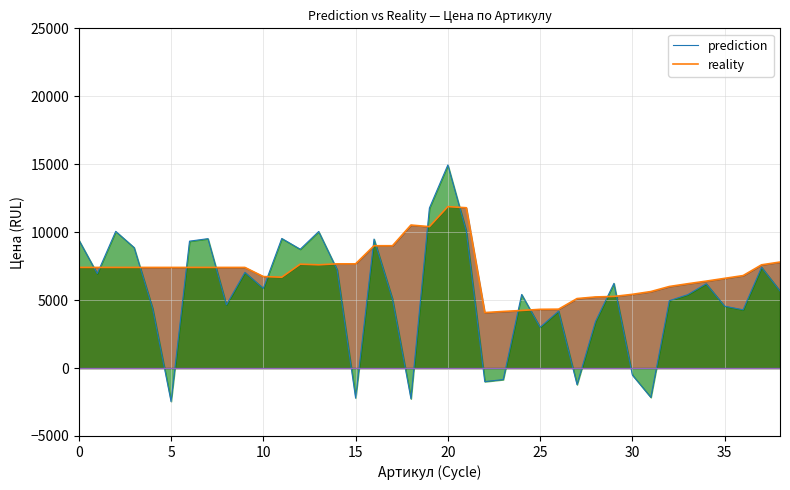

What is the label of the 5th point from the right?

34